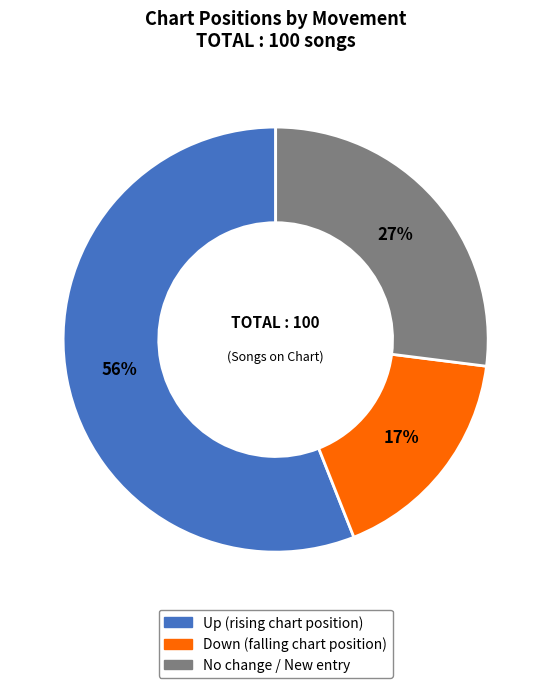

To the nearest percent, what is the difference between the largest and smallest slice percentages?

39%